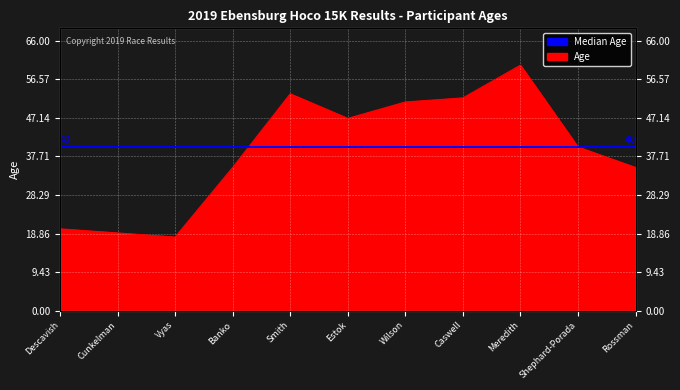

Rank the categories by value from lowest to highest.

Vyas, Cunkelman, Descavish, Banko, Rossman, Shephard-Porada, Estok, Wilson, Caswell, Smith, Meredith